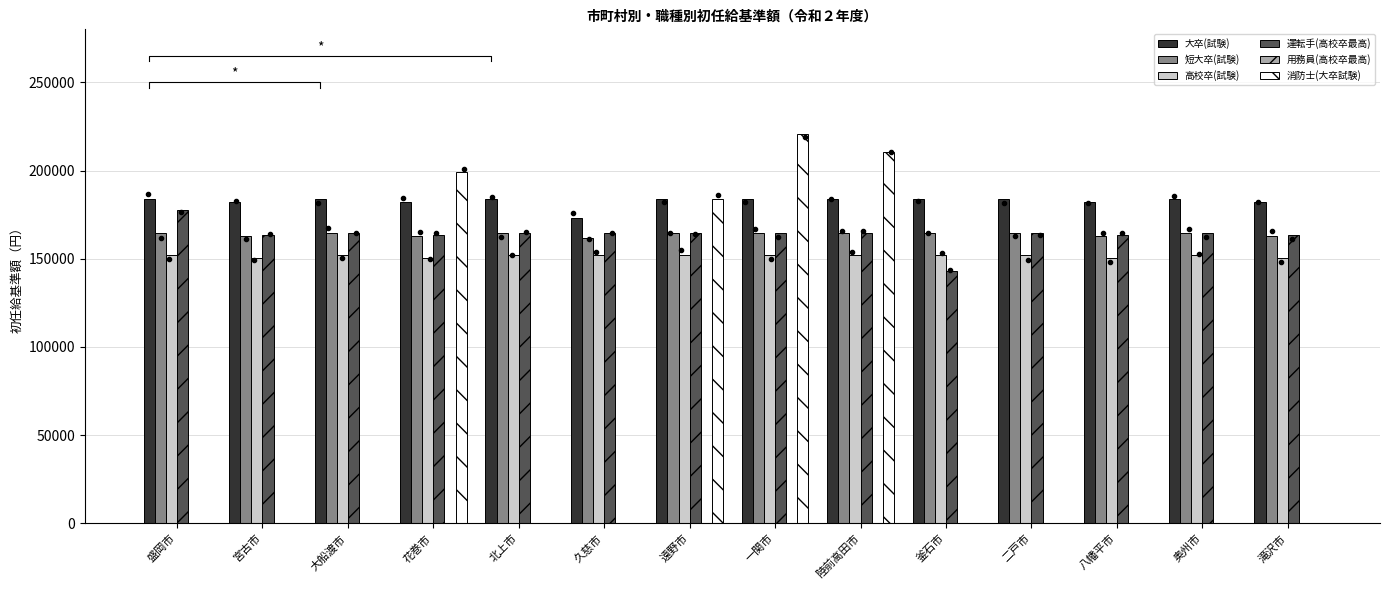

Reading left to right, transcribe all the data shown in this chart.

大卒(試験): 183800	182200	183800	182200	183800	173200	183800	183800	183800	183800	183800	182200	183800	182200
短大卒(試験): 164500	163100	164500	163100	164500	161500	164500	164500	164500	164500	164500	163100	164500	163100
高校卒(試験): 151900	150600	151900	150600	151900	151900	151900	151900	151900	151900	151900	150600	151900	150600
運転手(高校卒最高): 177700	163300	164700	163300	164700	164700	164700	164700	164700	143300	164700	163300	164700	163300
用務員(高校卒最高): 0	0	0	0	0	0	0	0	0	0	0	0	0	0
消防士(大卒試験): 0	0	0	199000	0	0	183800	220600	210400	0	0	0	0	0